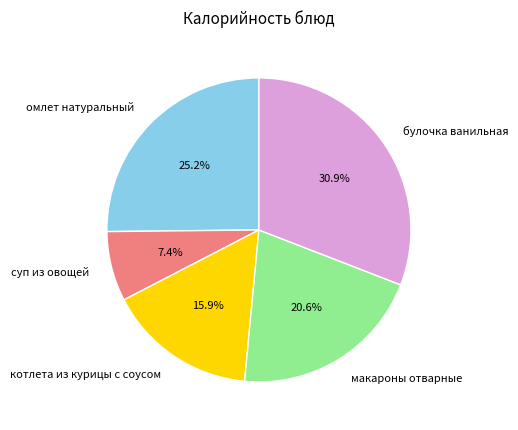

Is it true that суп из овощей is 7% of the pie?

True